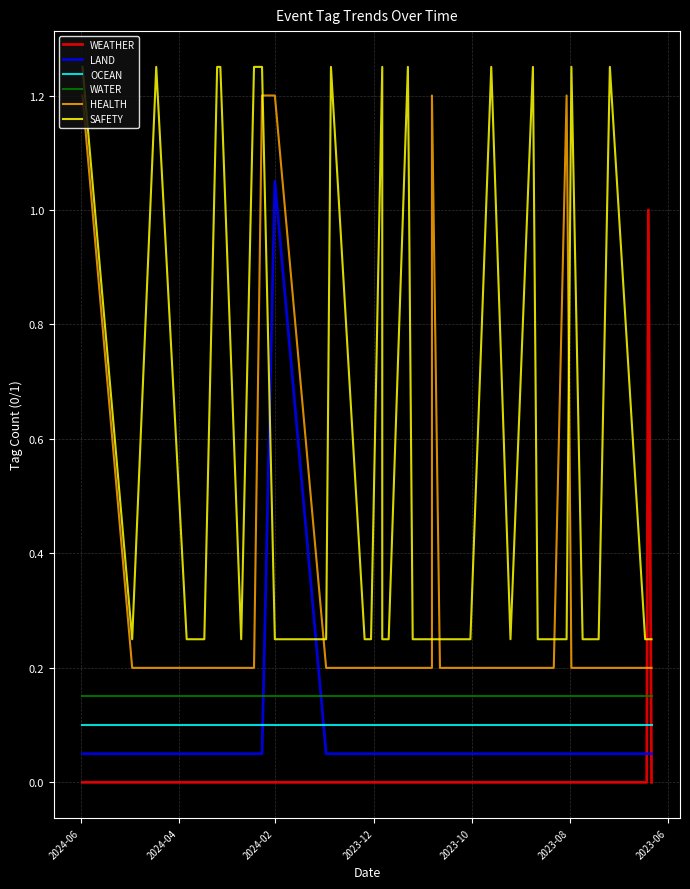

Between 26 and 34, which series saw the biggest shift?

WEATHER